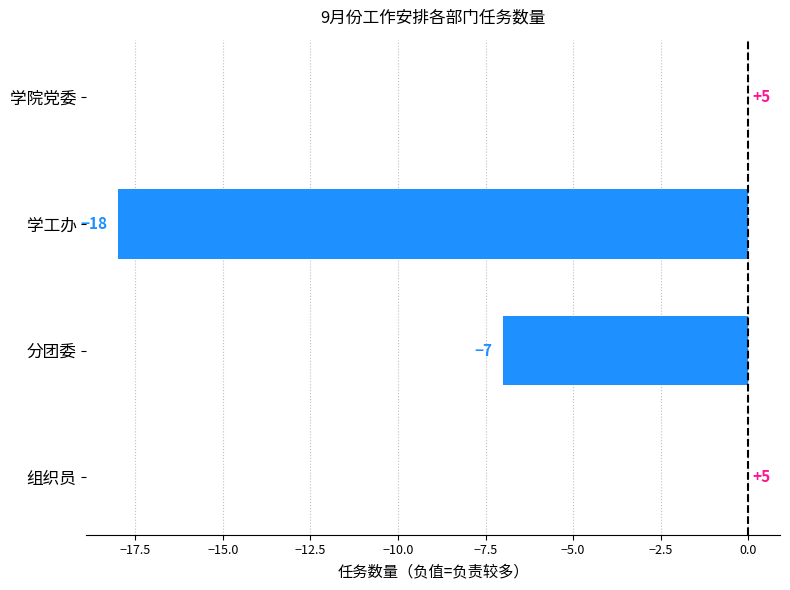

The chart shows a value of -30.0 at 学工办. True or false?

False